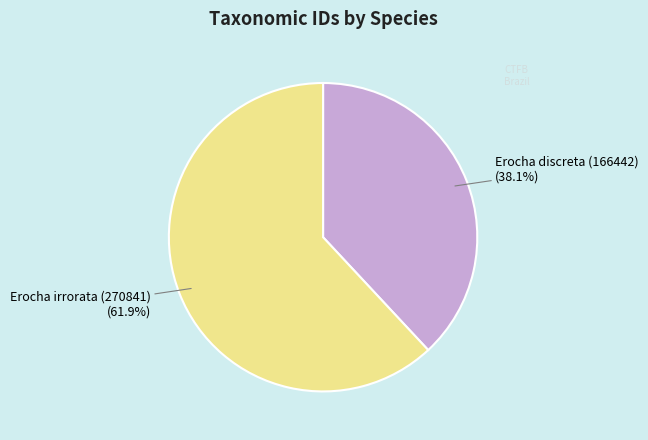

Rank the categories by value from highest to lowest.

Erocha irrorata (270841), Erocha discreta (166442)